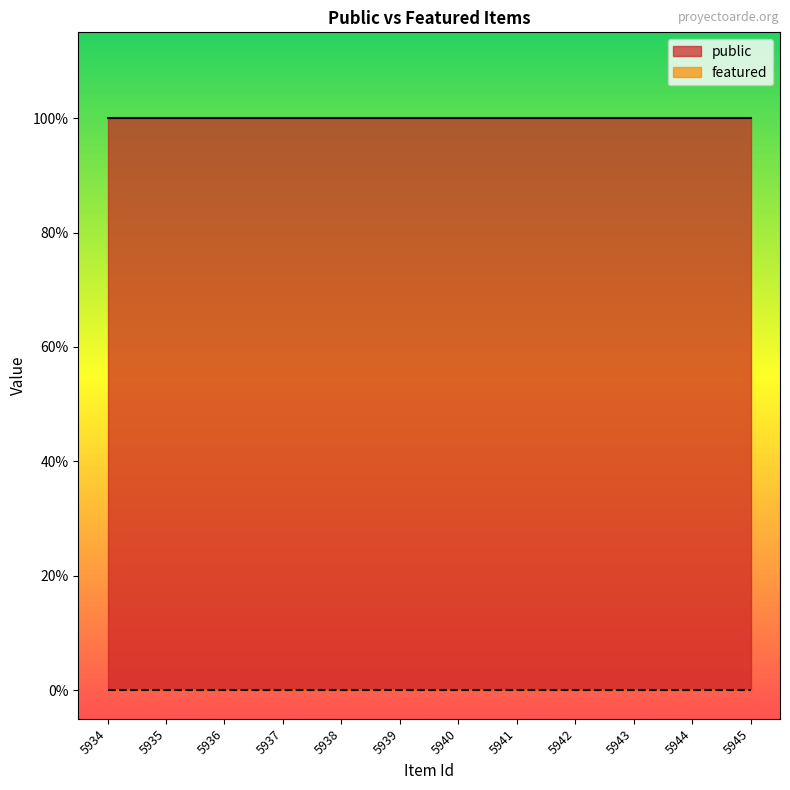

True or false: featured and public intersect in this chart.

False